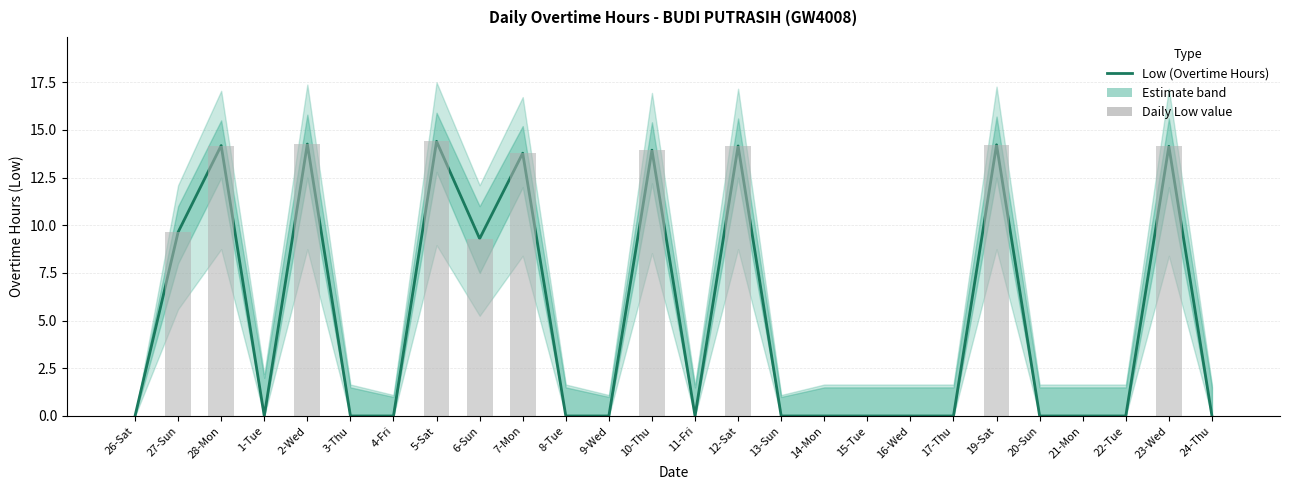

At which category is the sum across all series the highest?

5-Sat